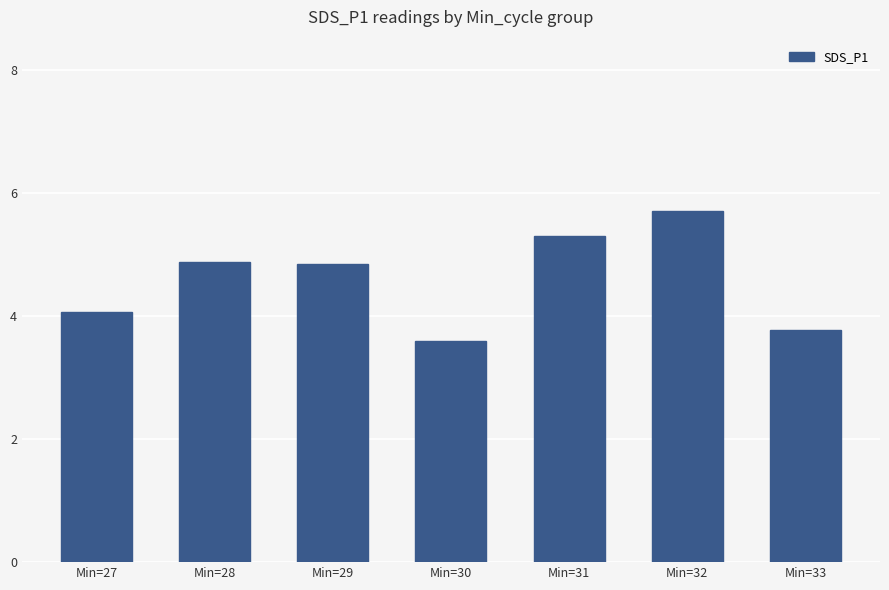

Which label corresponds to the largest value in the chart?

Min=32